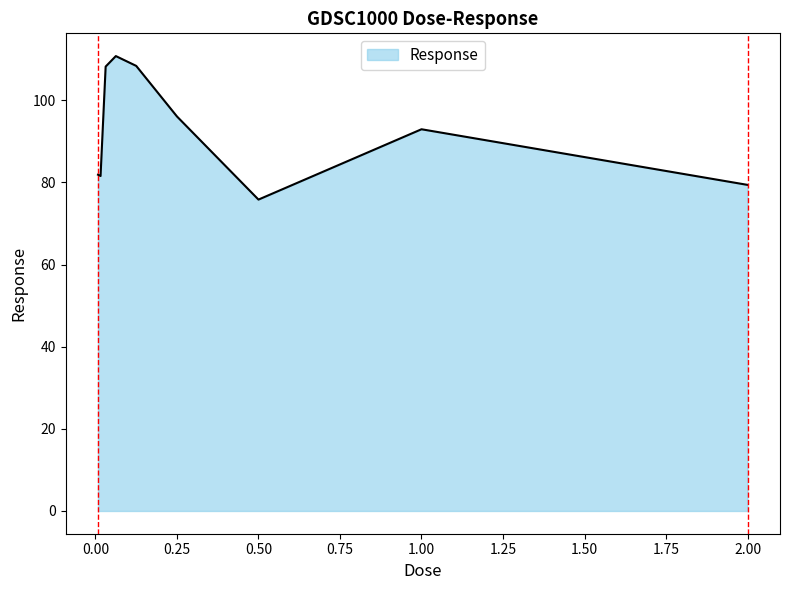

What is the smallest value displayed?

75.8